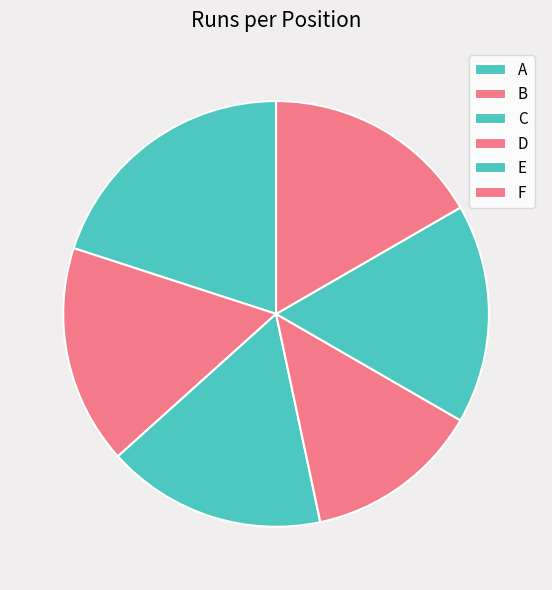

To the nearest percent, what portion does C represent?

17%